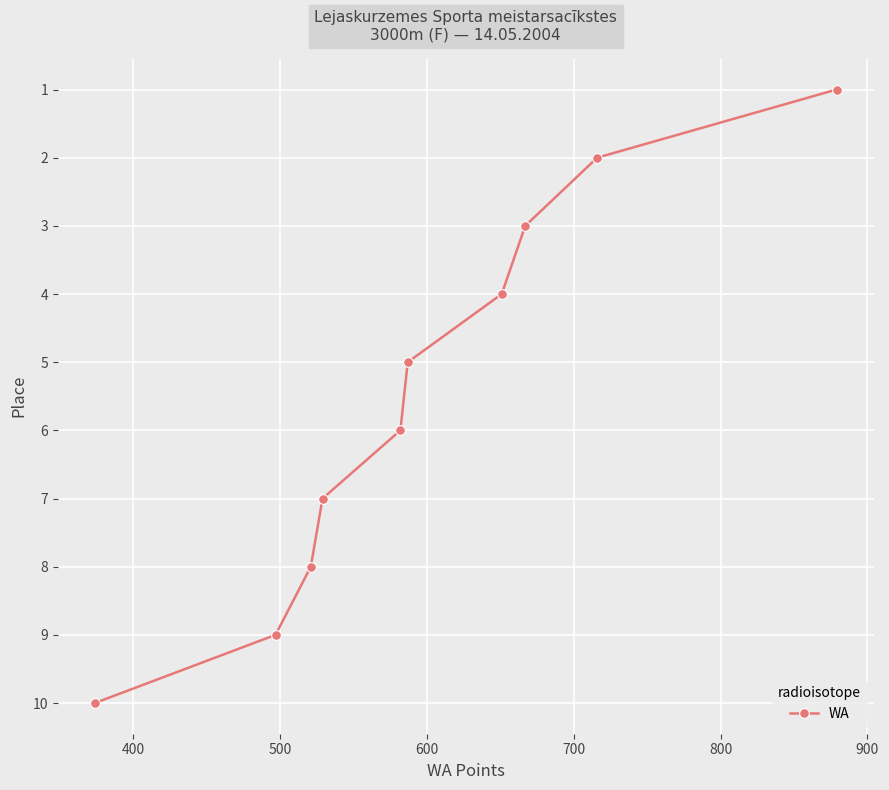

Count the values in the range 3 to 8.

6